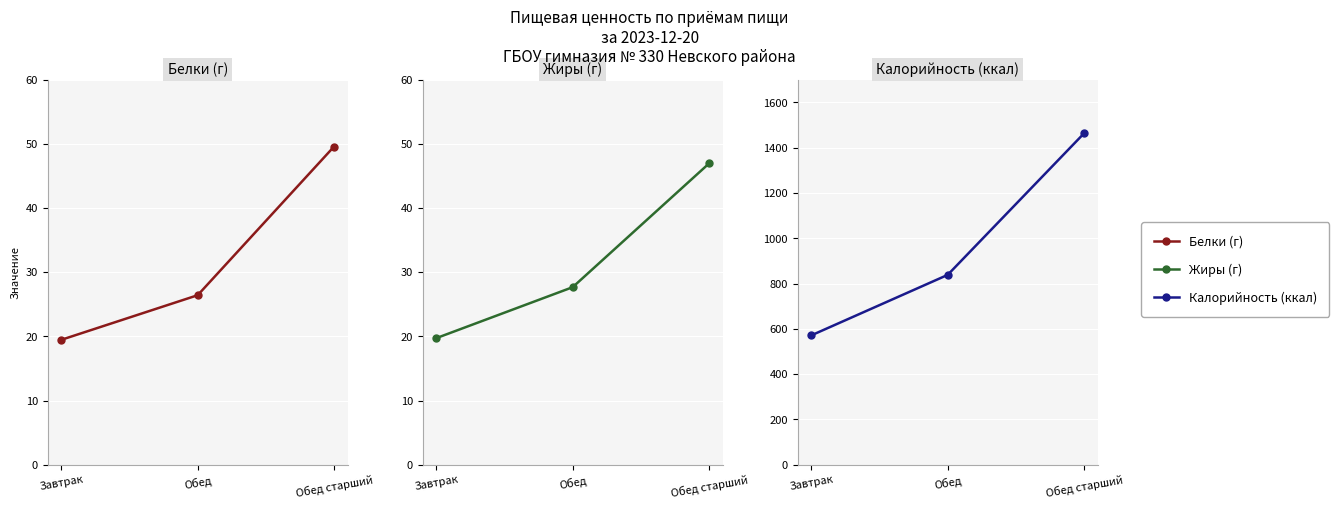

Which category has the highest value in the Калорийность series?

Обед старший